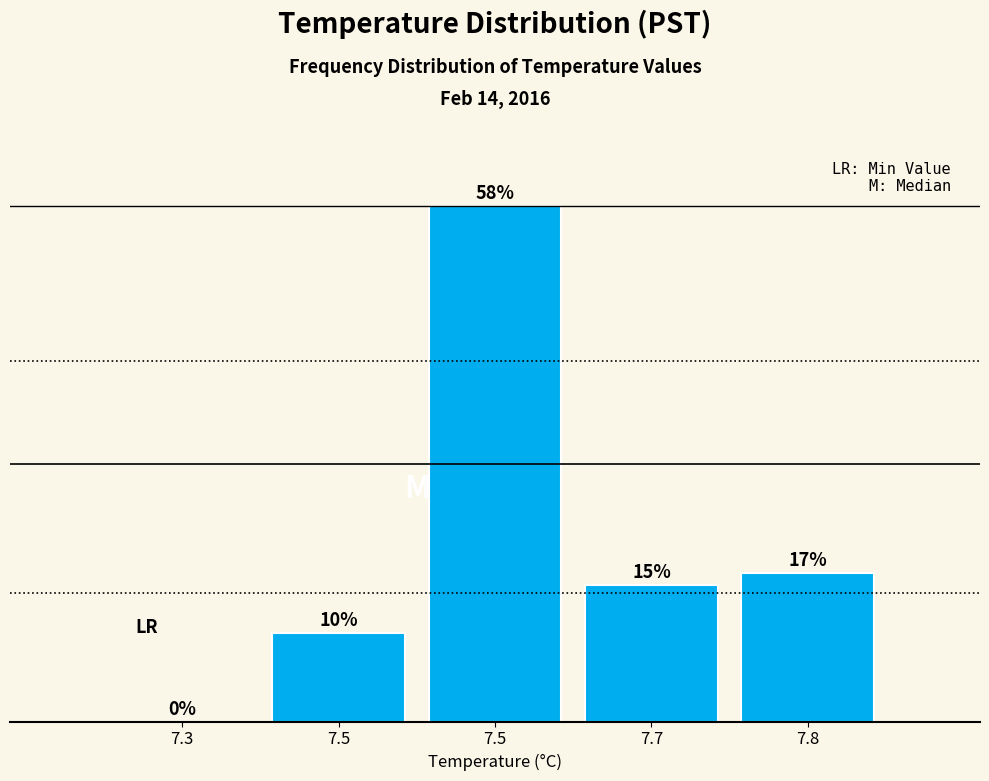

Are the bars horizontal?

No